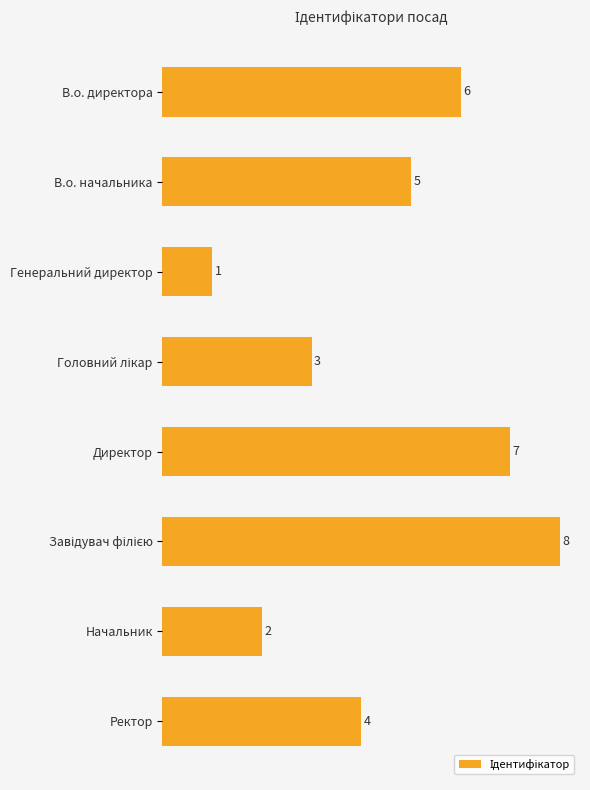

The chart shows a value of 5 at В.о. начальника. True or false?

True